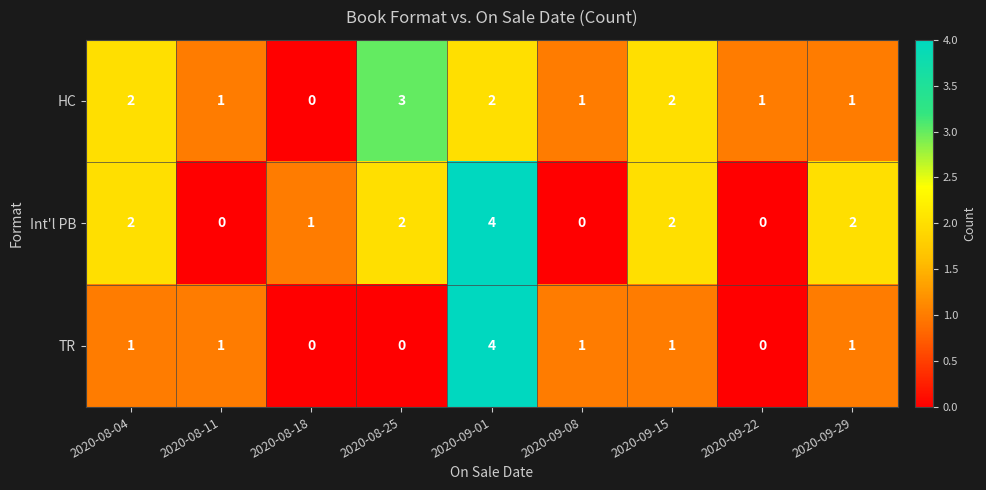

Which category has the highest value in the HC series?

2020-08-25